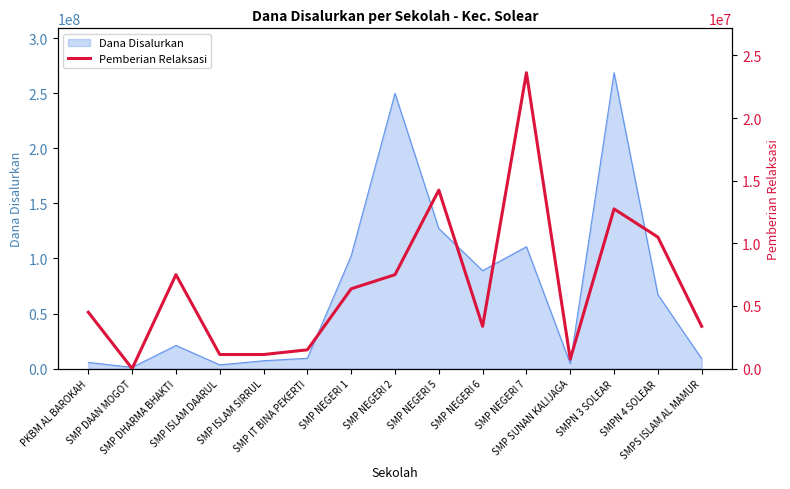

What is the sum of all values?

98250000